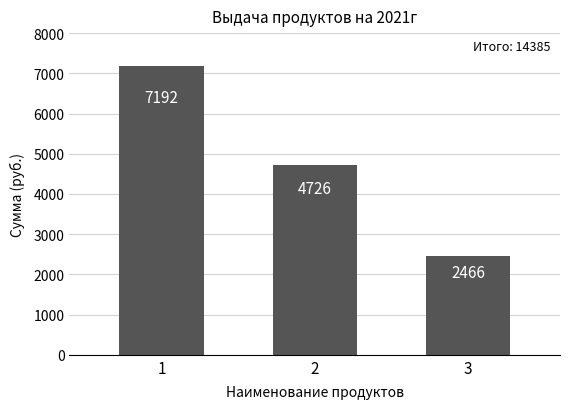

What is the ratio of the value at 1 to the value at 3?

2.9